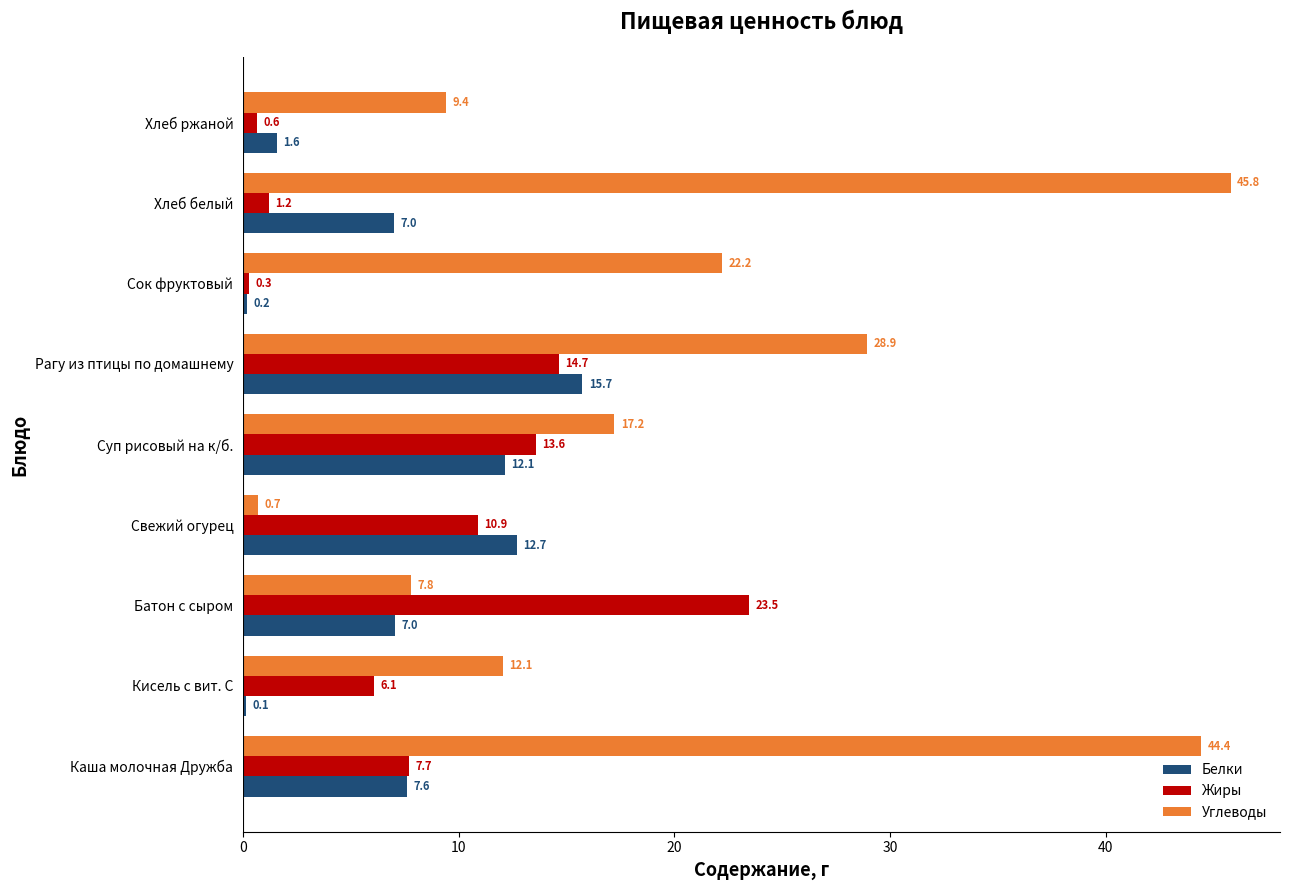

Where is Жиры nearest to the value 11?

Свежий огурец